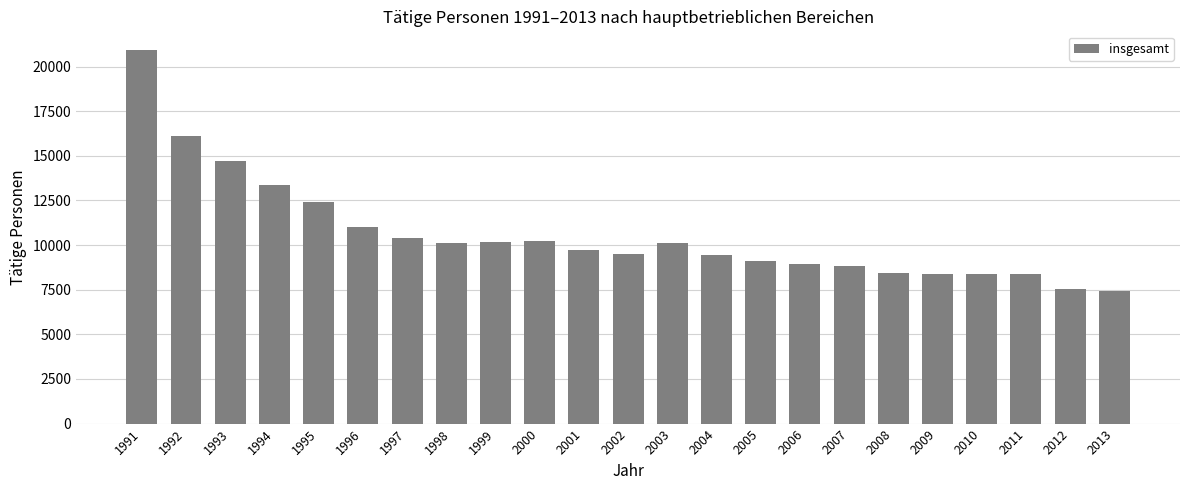

Which has a higher value, 2008 or 1991?

1991